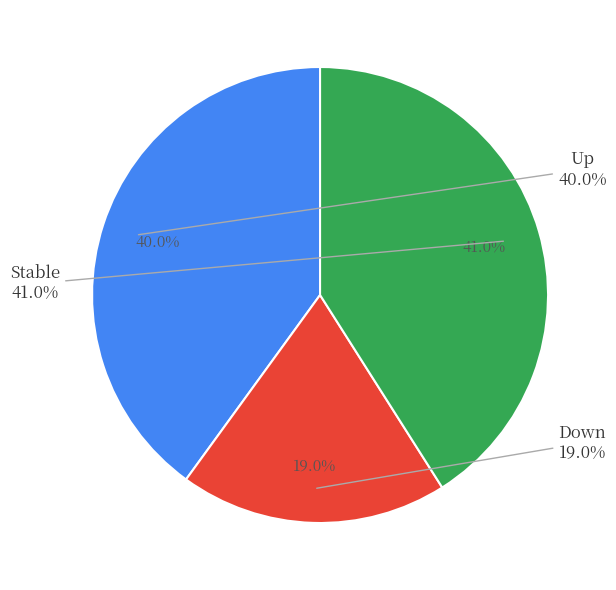

Which category has the smallest portion of the pie?

down